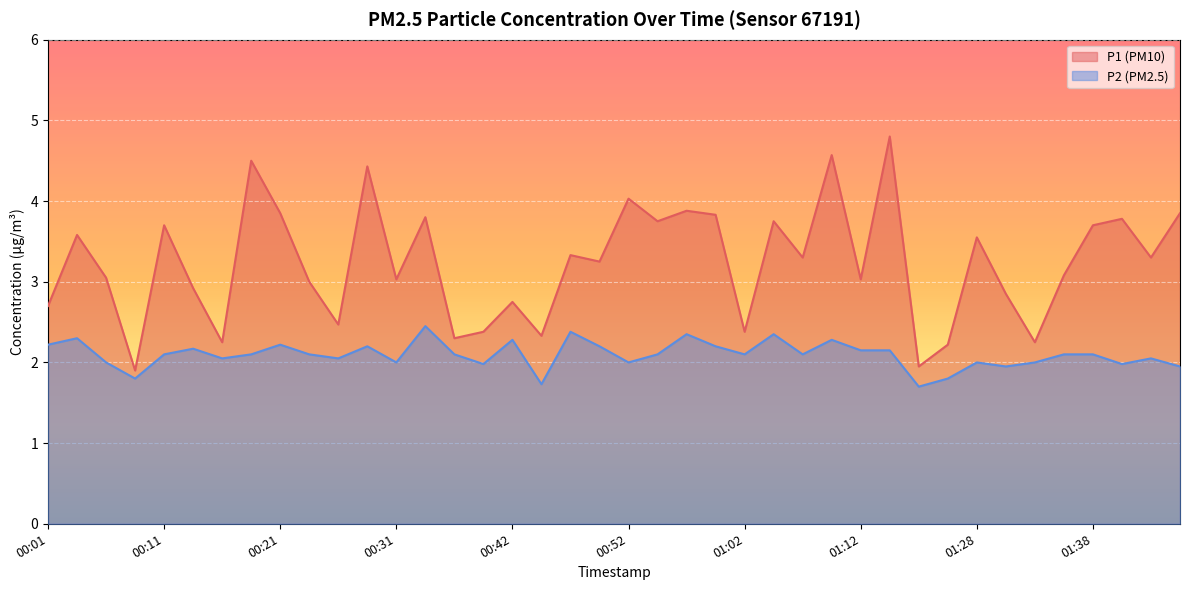

How many interior local peaks does the P1 series have?

14